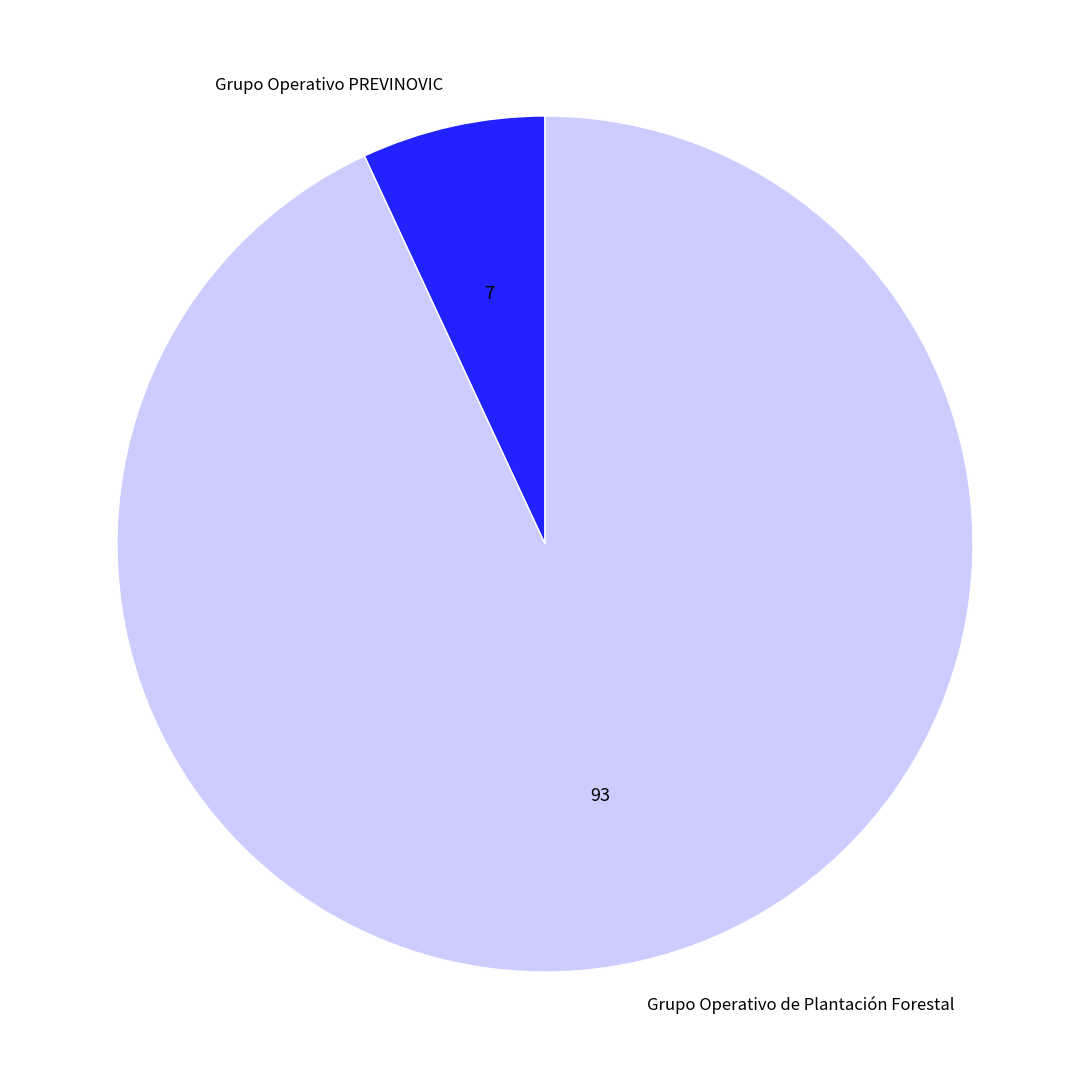

Which category accounts for the majority?

Grupo Operativo de Plantación Forestal